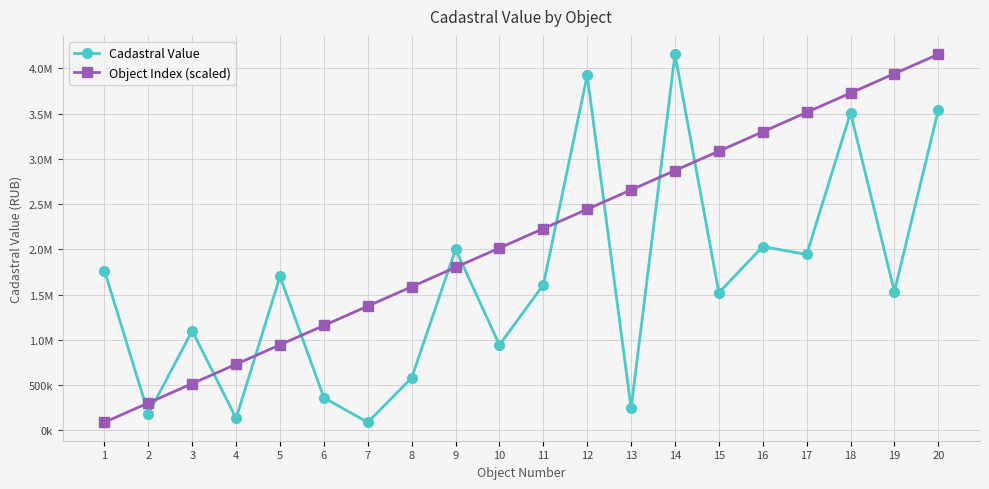

Reading right to left, what are all the values shown in this chart?

Cadastral Value: 20=3540667.7	19=1533628.7	18=3509670.8	17=1944025.6	16=2031515.5	15=1521992.5	14=4157015.8	13=243789.7	12=3926903.5	11=1607936.3	10=944117.8	9=2002065.3	8=580484.7	7=88701.5	6=360021.2	5=1702029.6	4=132671.3	3=1101100.2	2=183591.6	1=1766188.7
Object Index (scaled): 20=4157015.8	19=3942894.0	18=3728772.2	17=3514650.4	16=3300528.6	15=3086406.8	14=2872285.0	13=2658163.2	12=2444041.4	11=2229919.6	10=2015797.8	9=1801676.0	8=1587554.1	7=1373432.3	6=1159310.5	5=945188.7	4=731066.9	3=516945.1	2=302823.3	1=88701.5